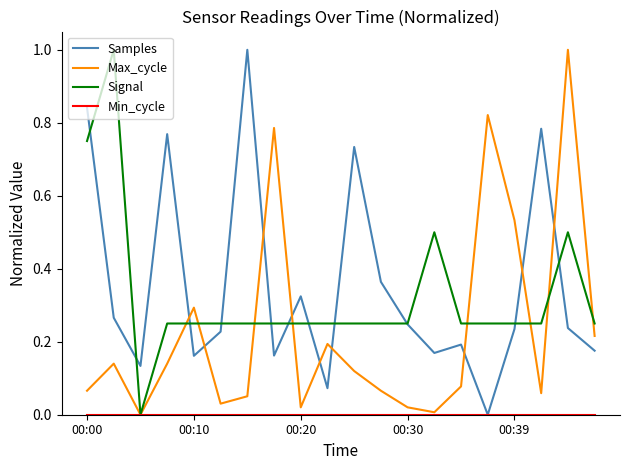

What is the highest value of the Signal series?

1.0